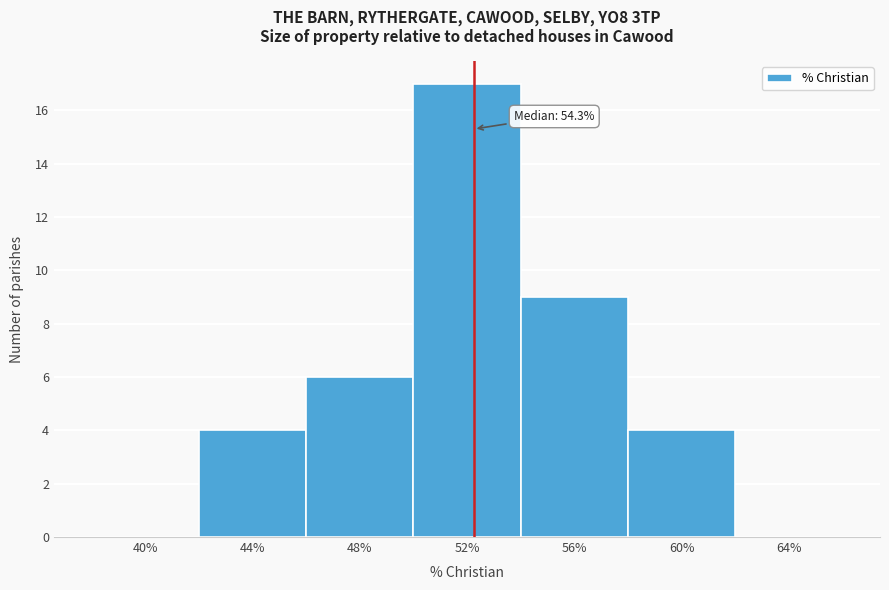

Reading left to right, list all the values displayed in this chart.

40%=0	44%=4	48%=6	52%=17	56%=9	60%=4	64%=0